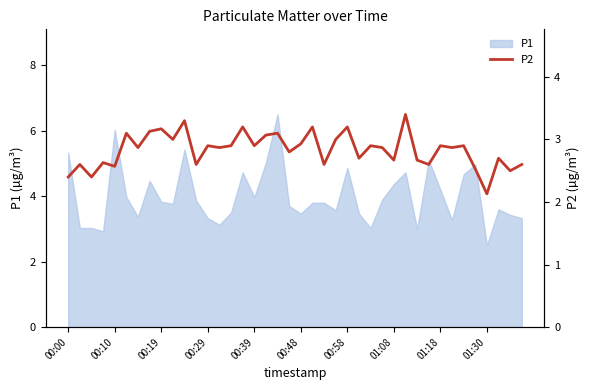

The value of P1 at 00:19 is 3.8. True or false?

True